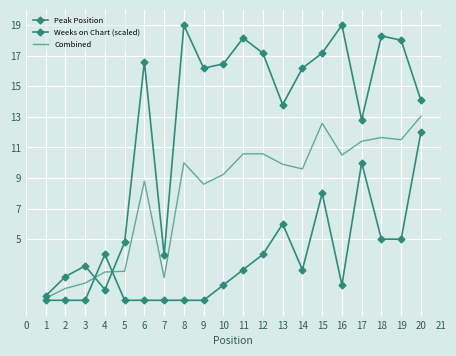

Reading left to right, what are all the values shown in this chart?

Peak Position: 1.0	1.0	1.0	4.0	1.0	1.0	1.0	1.0	1.0	2.0	3.0	4.0	6.0	3.0	8.0	2.0	10.0	5.0	5.0	12.0
Weeks on Chart (scaled): 1.3	2.5	3.2	1.7	4.8	16.6	4.0	19.0	16.2	16.5	18.2	17.2	13.8	16.2	17.2	19.0	12.8	18.3	18.0	14.1
Combined: 1.1	1.8	2.1	2.9	2.9	8.8	2.5	10.0	8.6	9.2	10.6	10.6	9.9	9.6	12.6	10.5	11.4	11.6	11.5	13.0